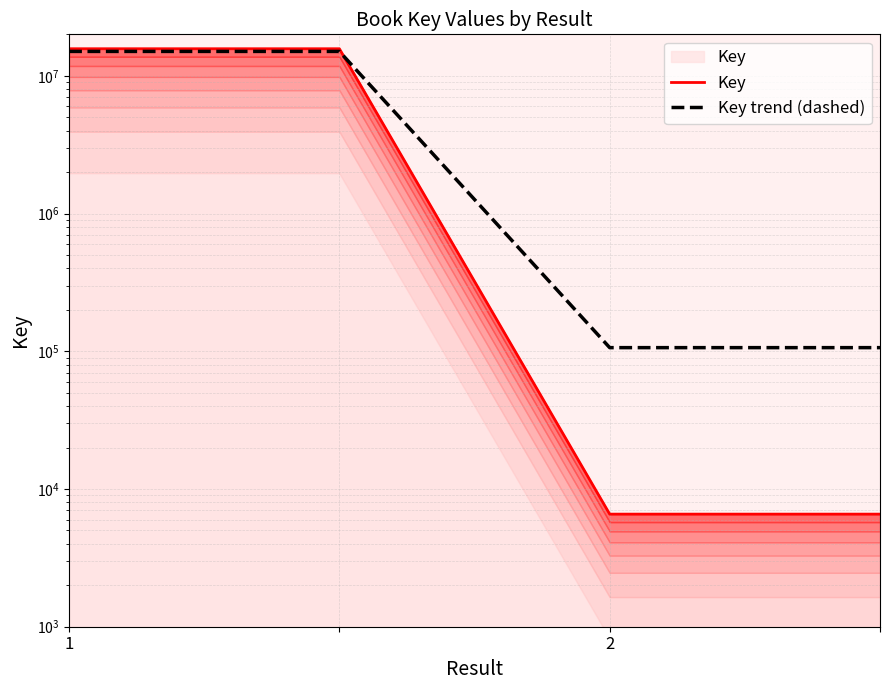

Does the chart display data point markers on the line(s)?

No